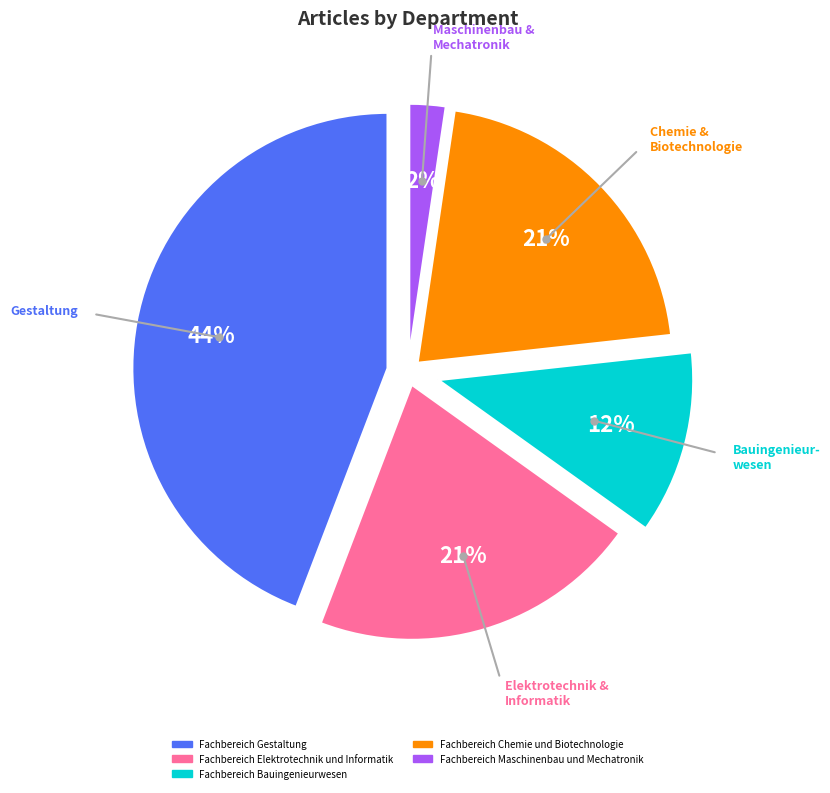

To the nearest percent, what is the average slice percentage?

20%